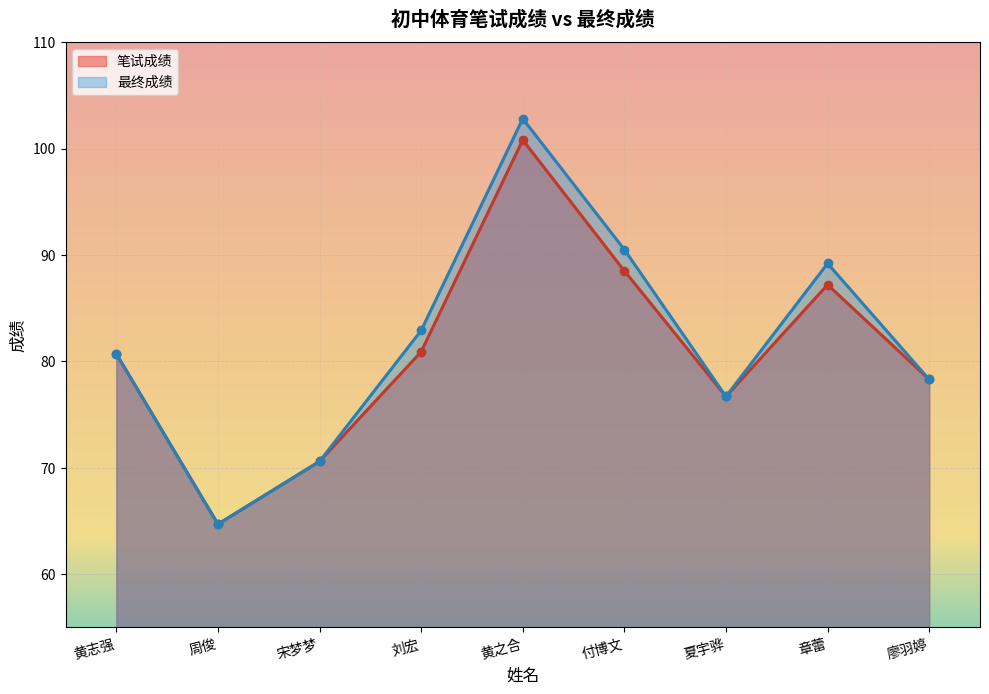

What is the value of the 最终成绩 point at the 9th from the left?

78.3